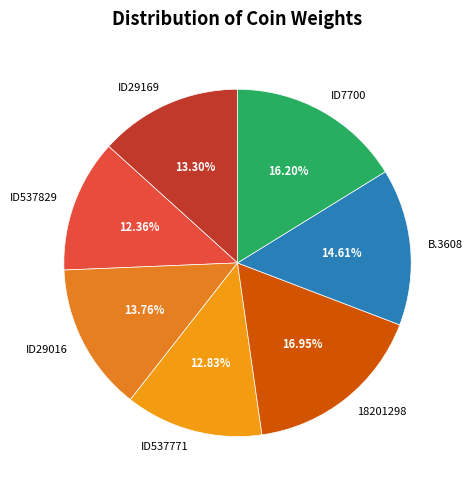

Which category has the biggest portion of the pie?

18201298